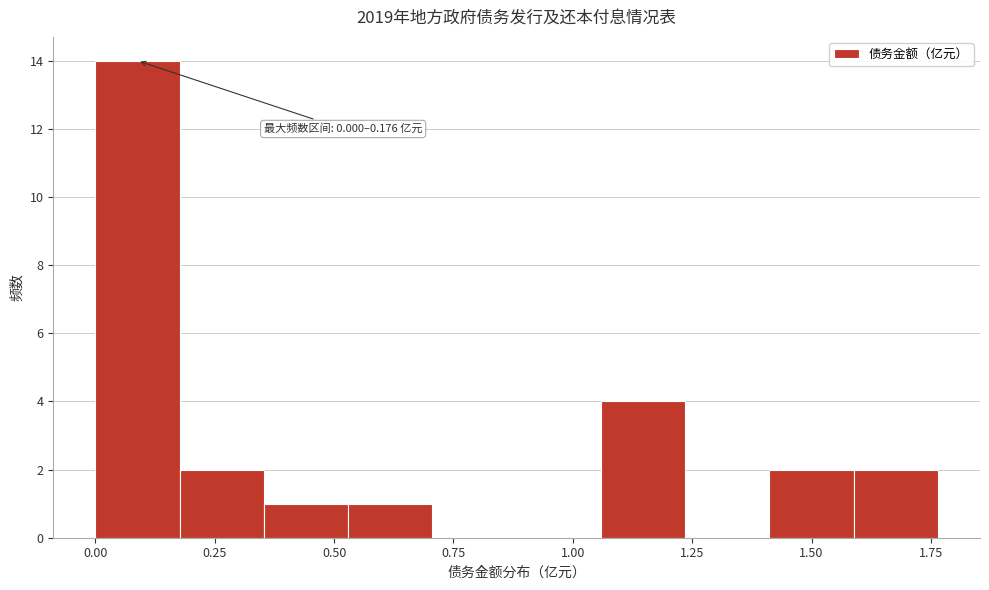

Around what value on the x-axis is the tallest bar? Give the approximate position of its centre, as read against the axis.

0.10